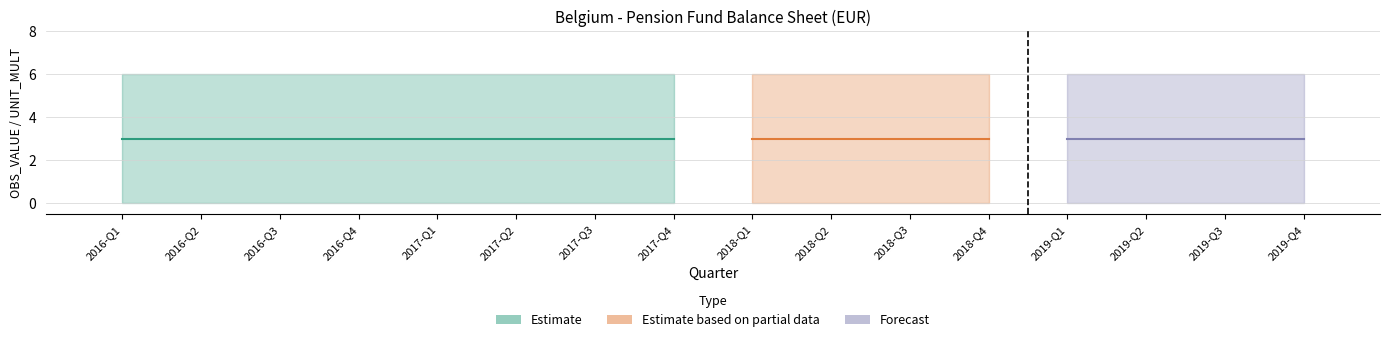

Reading left to right, what are all the values shown in this chart?

OBS_VALUE: 0	0	0	0	0	0	0	0	0	0	0	0	0	0	0	0
DECIMALS: 0	0	0	0	0	0	0	0	0	0	0	0	0	0	0	0
UNIT_MULT: 6	6	6	6	6	6	6	6	6	6	6	6	6	6	6	6